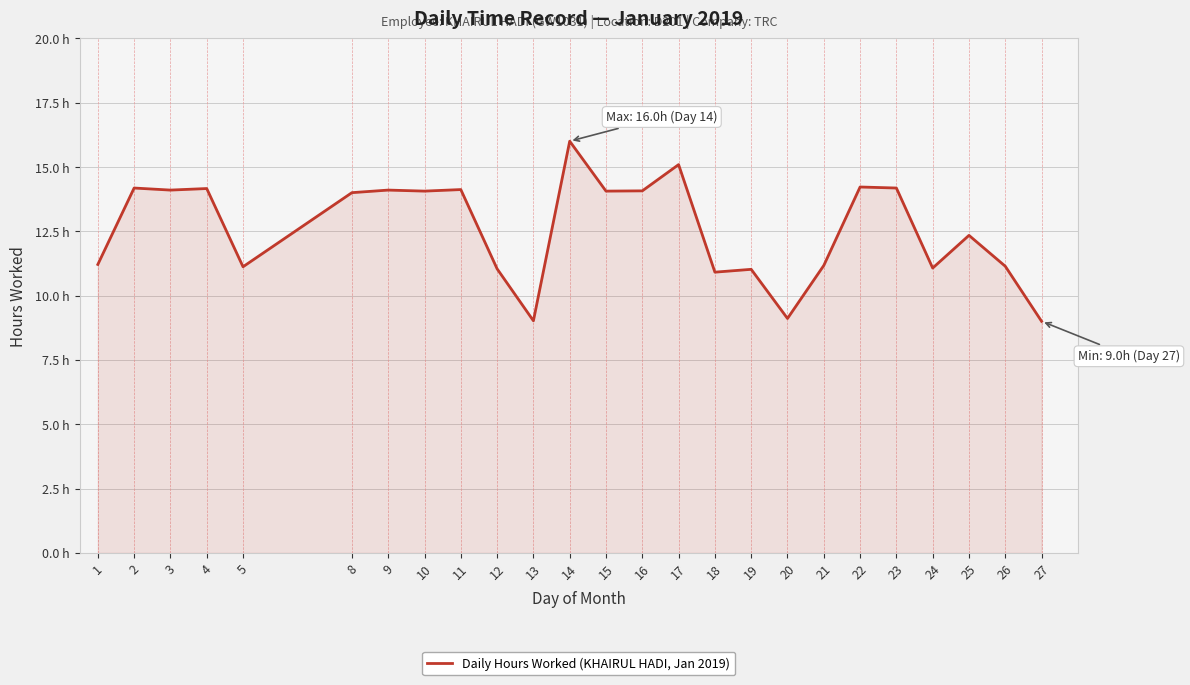

Does the chart have visible grid lines?

Yes